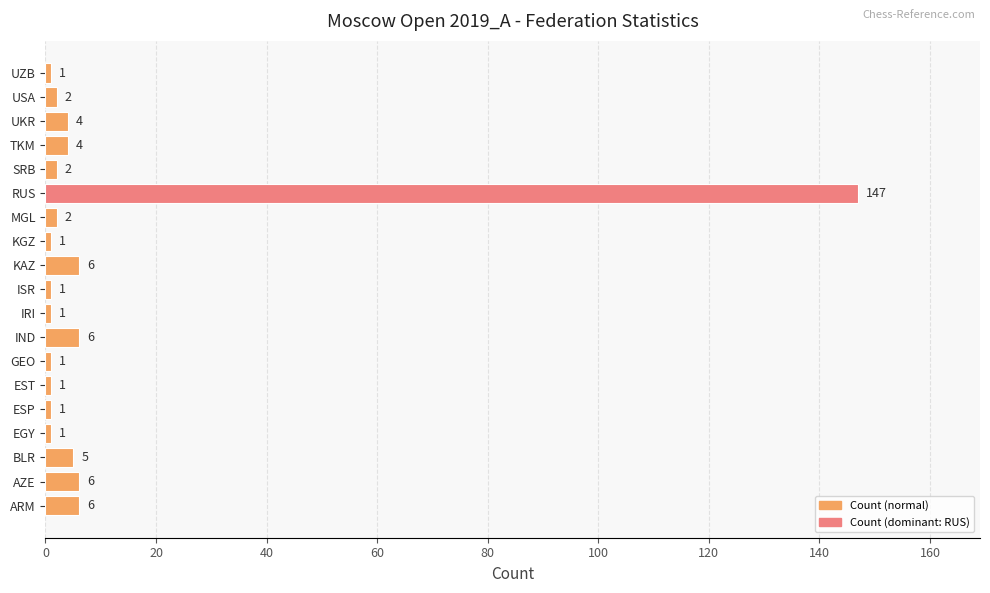

What is the approximate value at KAZ?

6